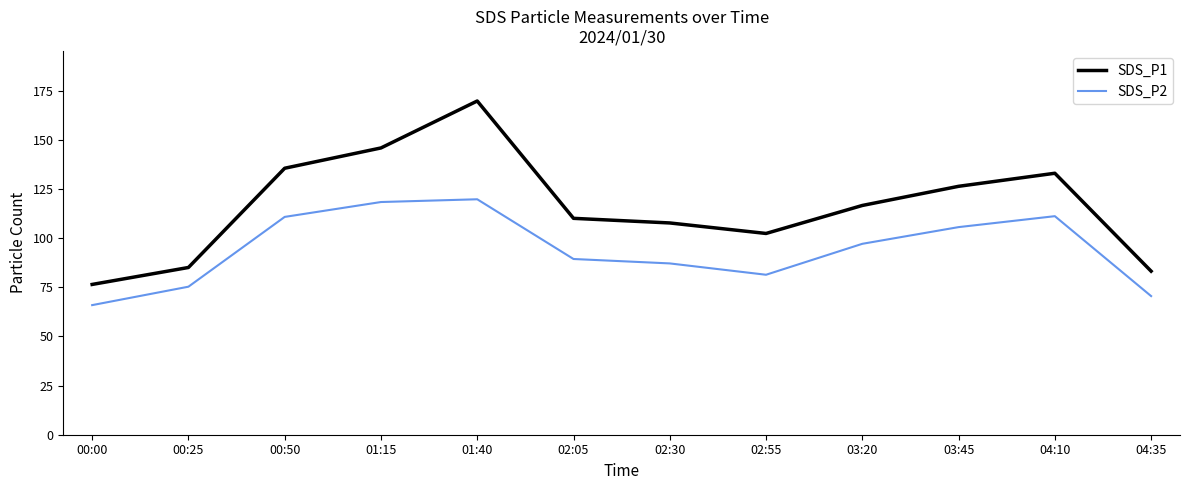

What is the spread (max minus min) of values at 00:50?

24.8